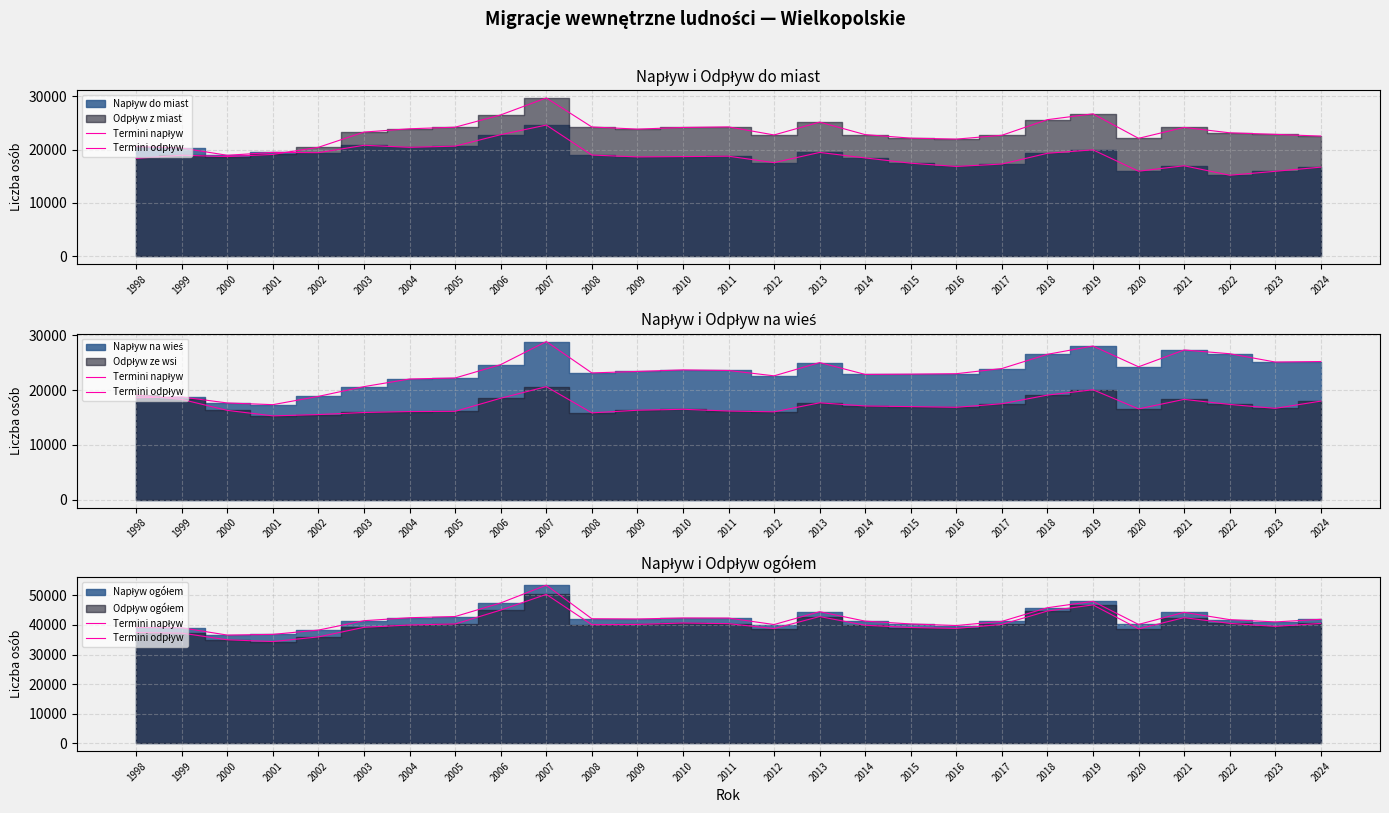

The Termini napływ series shows 58416 at 2005. True or false?

False